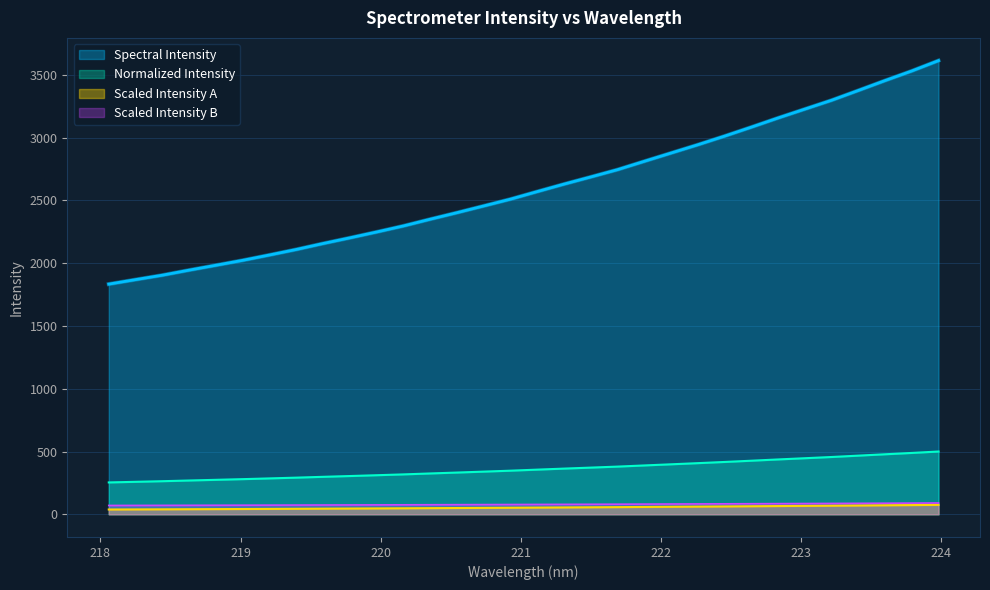

At which label does the data first exceed 2570?

221.1174